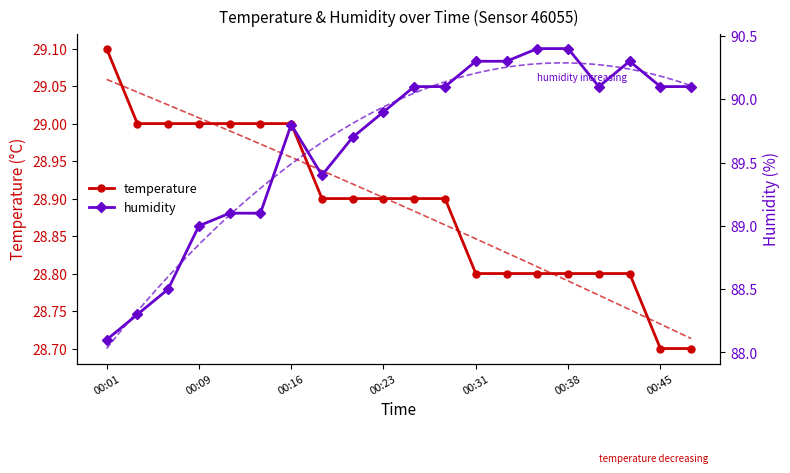

How many lines are shown in the chart?

2